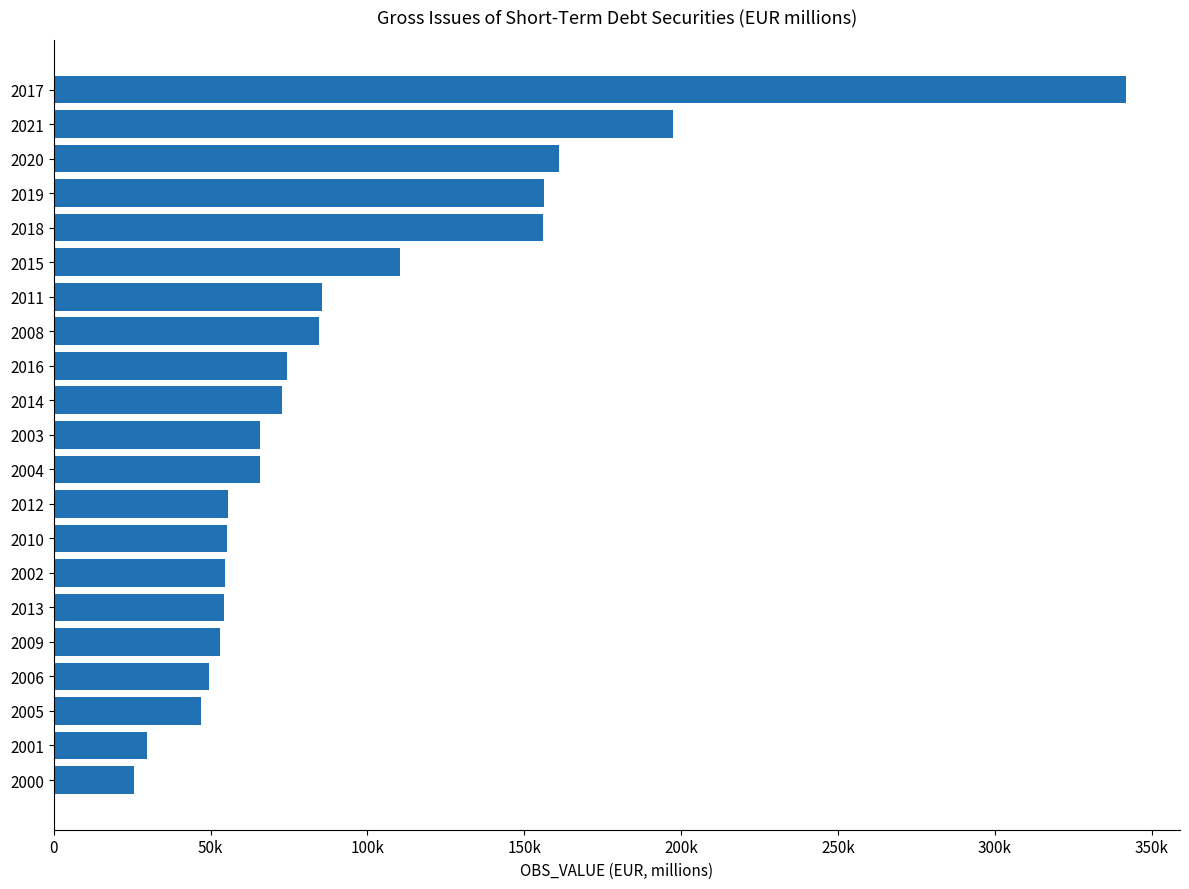

What is the greatest value displayed?

341884.3